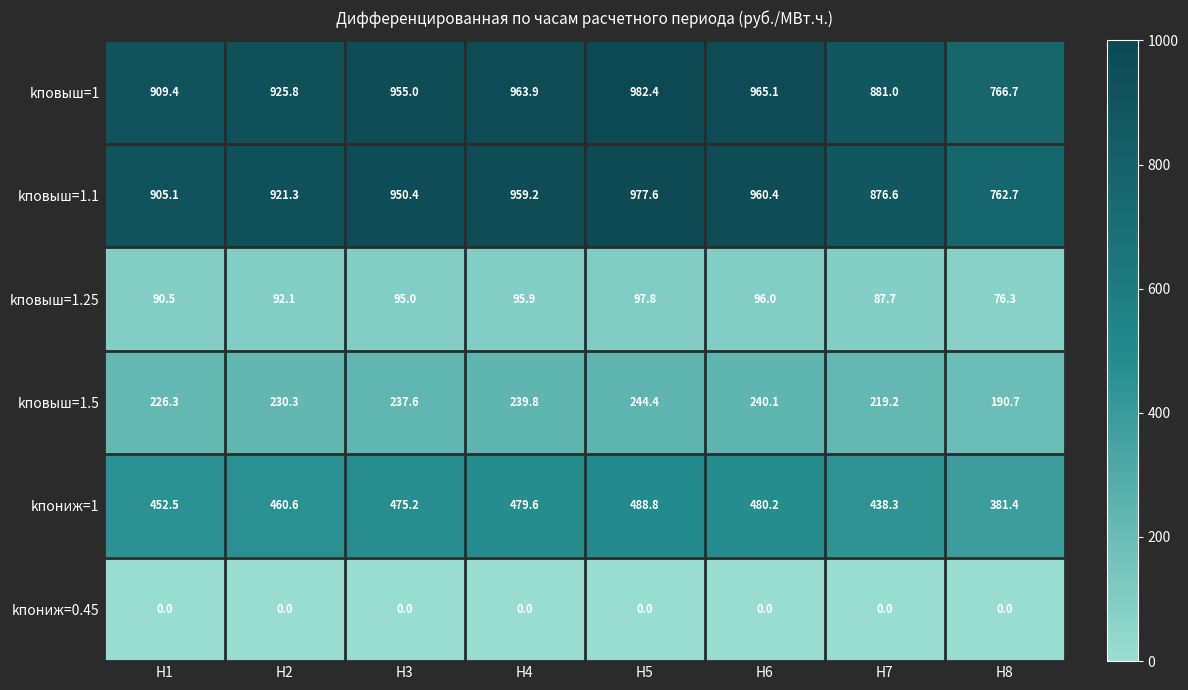

Which series has the widest spread of values?

kповыш=1